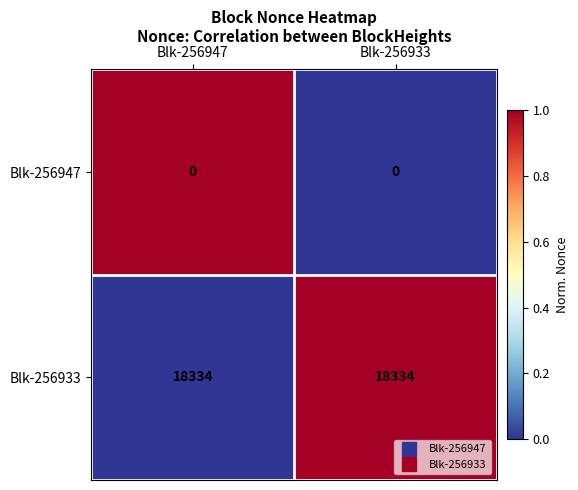

How many categories are shown in the chart?

2